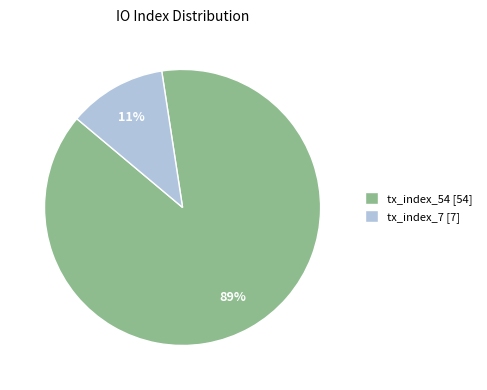

What percentage is the tx_index_7 slice, to the nearest percent?

11%